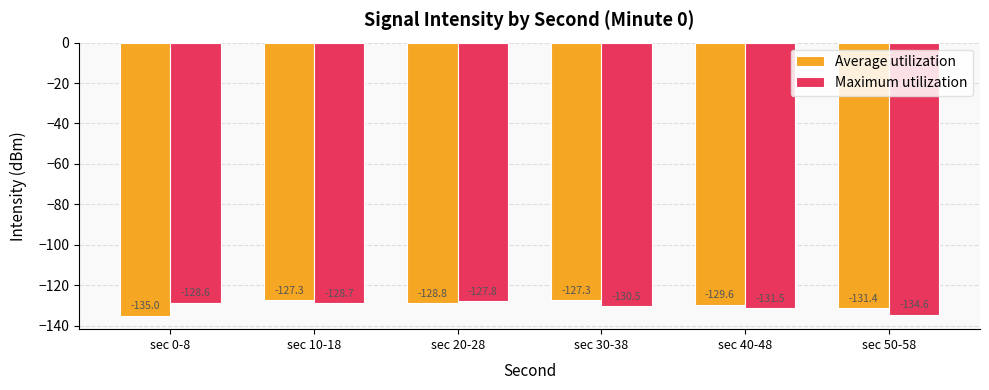

What is the difference between the highest and lowest values at sec 50-58?

3.2